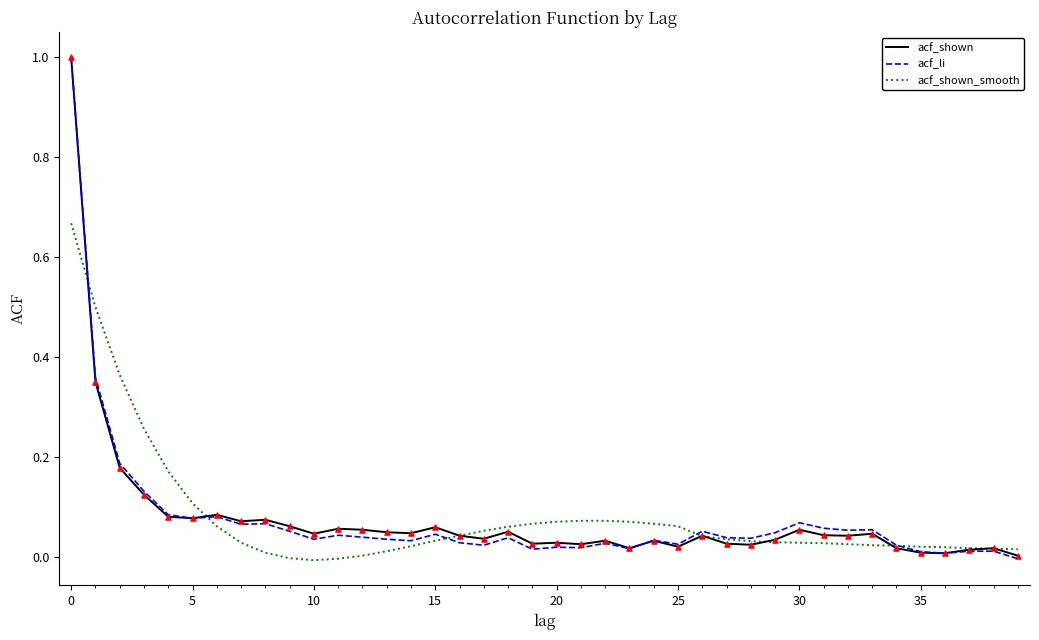

What is the greatest value displayed?

1.0